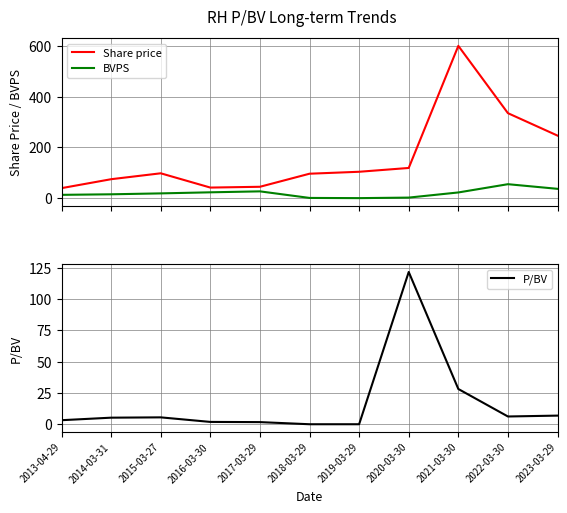

What is the approximate value of BVPS at 2020-03-30?

1.0